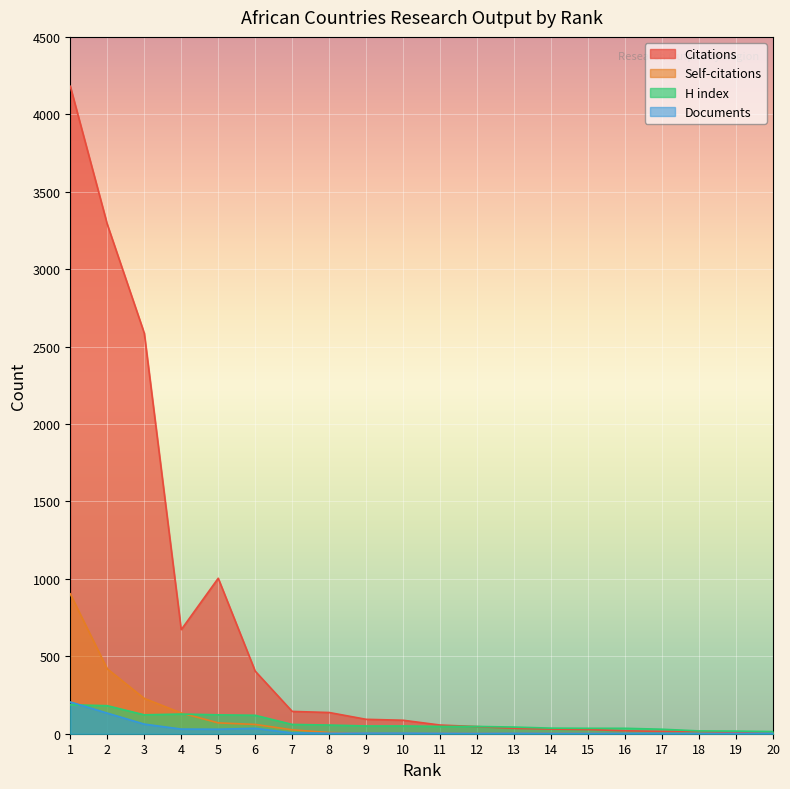

The H index series shows 56 at 8. True or false?

True